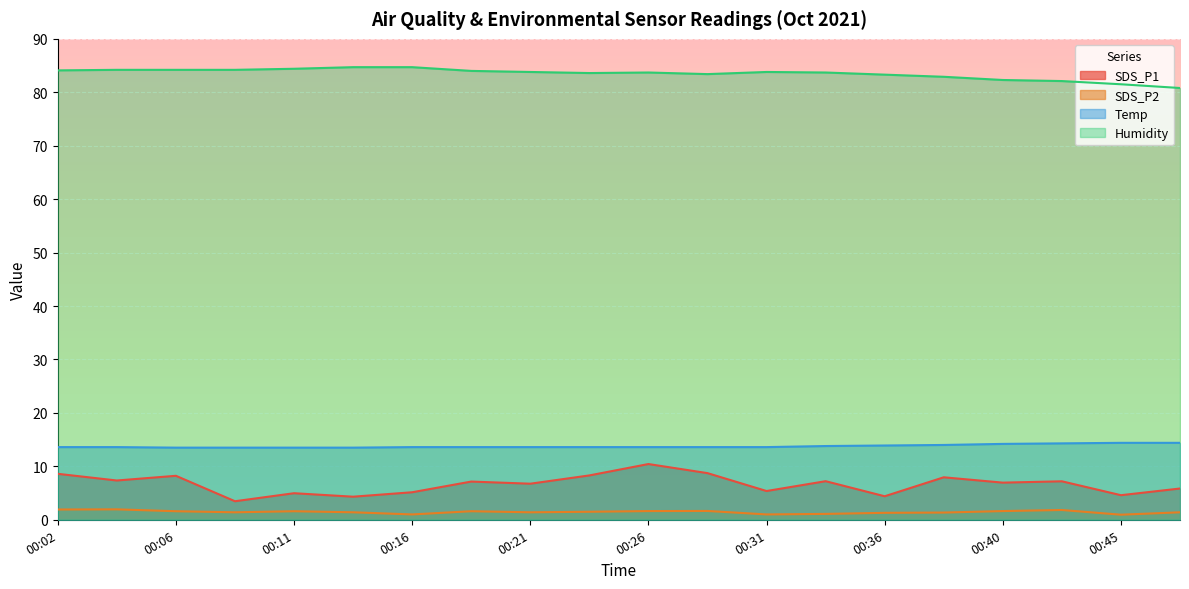

What is the difference between the maximum and minimum values in the Humidity series?

3.9